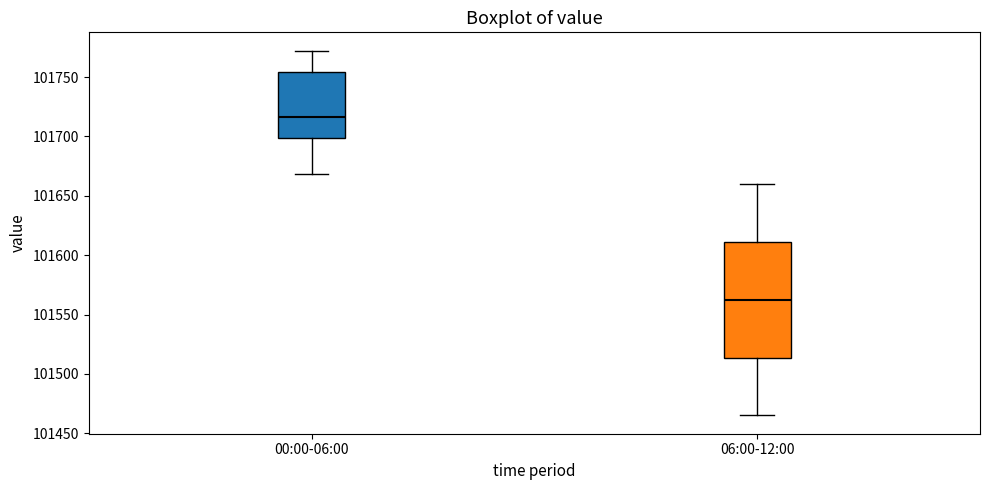

Reading left to right, transcribe this box plot: for each box, give where its median line is, the range the box spans, and where its two whiskers end, as read against the y-axis. The values are not printed on the chart, so give them approximately, as read against the axis.

00:00-06:00: median 101715, box 101700 to 101755, whiskers 101670 to 101770
06:00-12:00: median 101565, box 101515 to 101610, whiskers 101465 to 101660